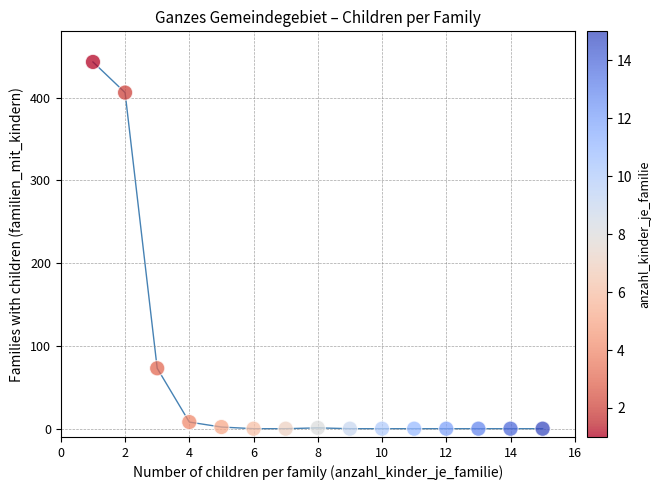

What Y value in the scatter plot is closest to 221?

73